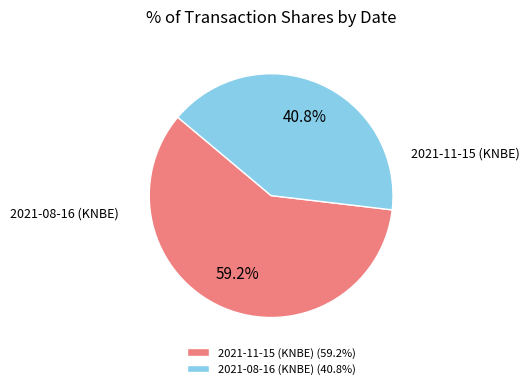

Which has a higher value, 2021-08-16 (KNBE) or 2021-11-15 (KNBE)?

2021-11-15 (KNBE)